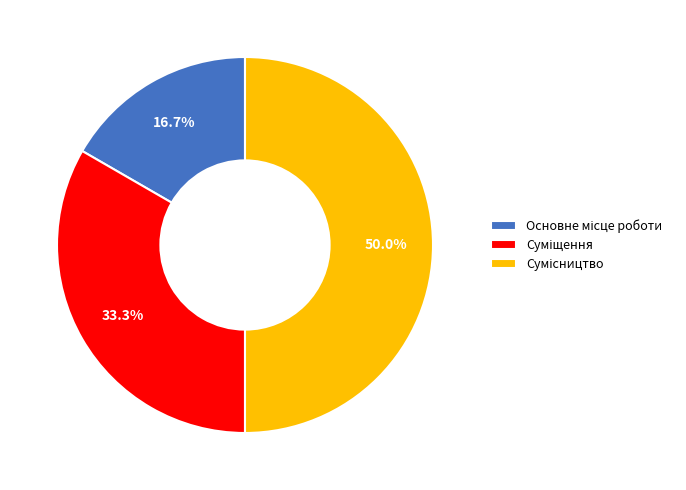

What percentage is the Сумісництво slice, to the nearest percent?

50%